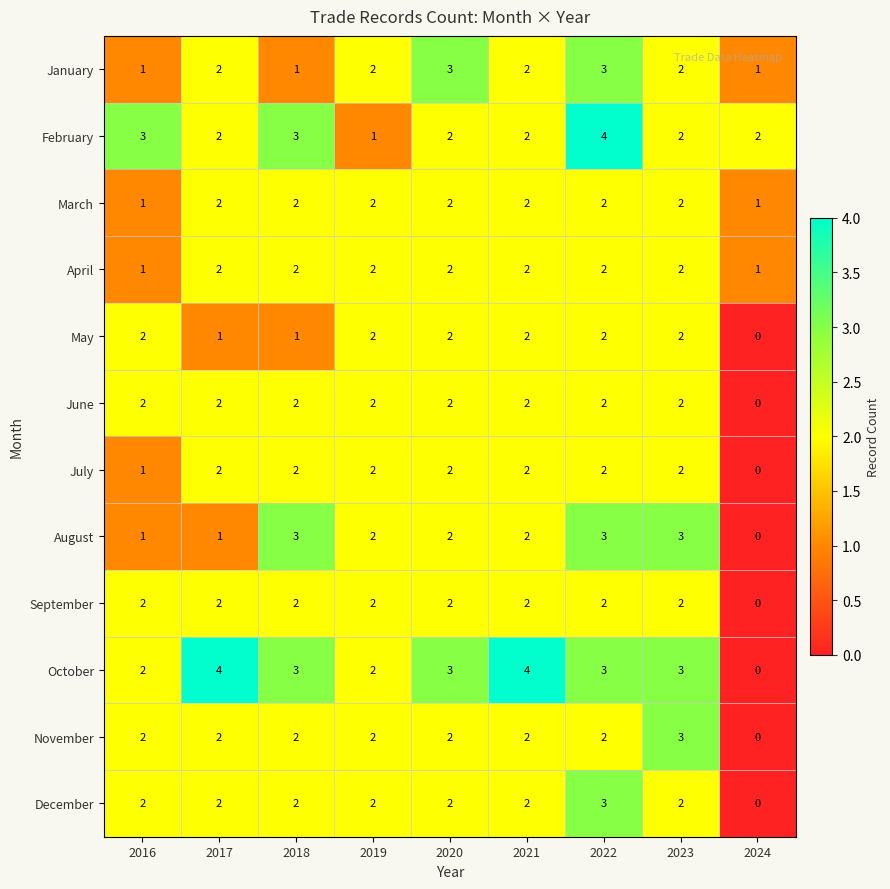

Count the number of categories in the chart.

9